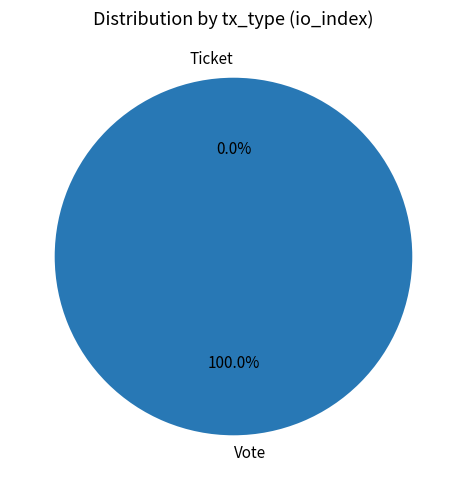

True or false: Ticket accounts for 13% of the total.

False